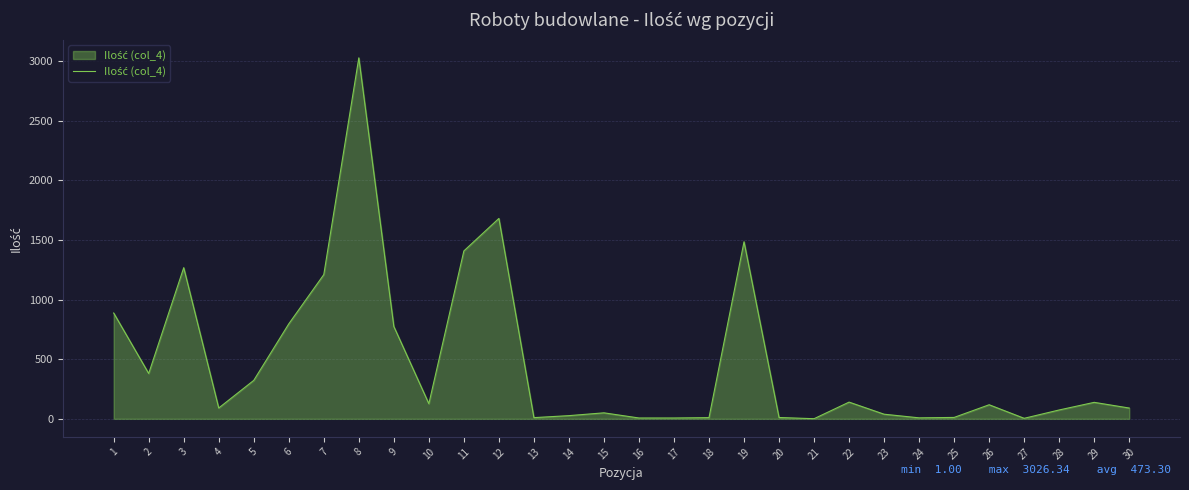

How many lines are shown in the chart?

1